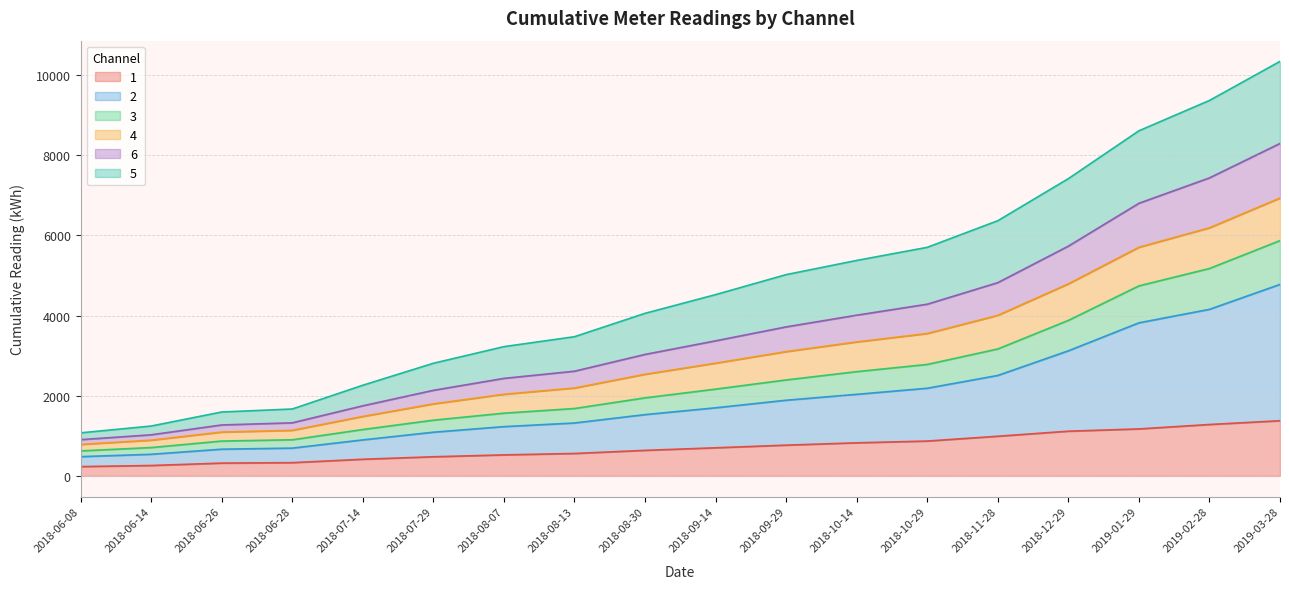

Where is 2 nearest to the value 2629?

2018-11-28